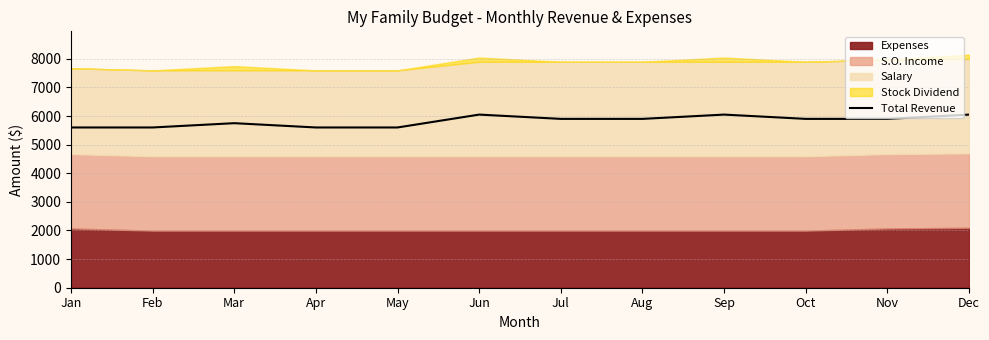

How many lines are shown in the chart?

1